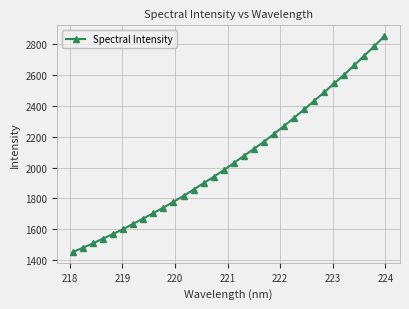

True or false: the data has more than 0 interior local peaks.

False